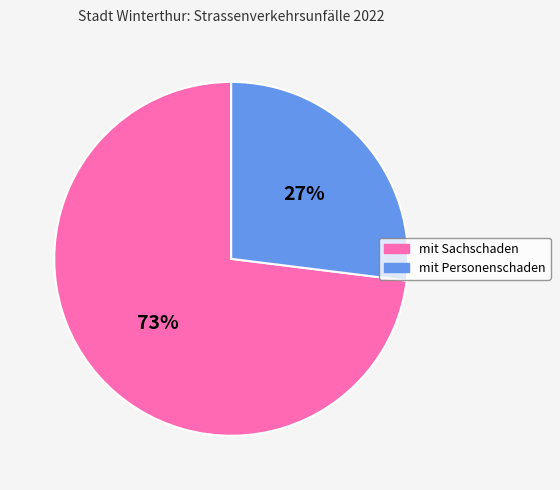

To the nearest percent, what is the difference between the mit Personenschaden and mit Sachschaden slice percentages?

46%